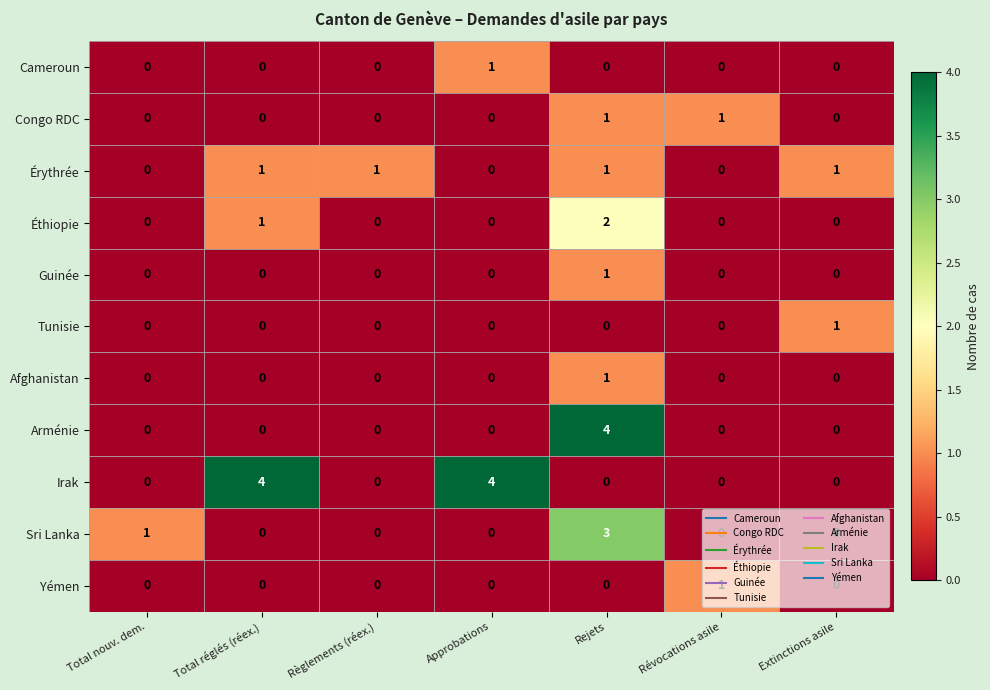

Where is Éthiopie nearest to the value 1?

Total réglés (réex.)